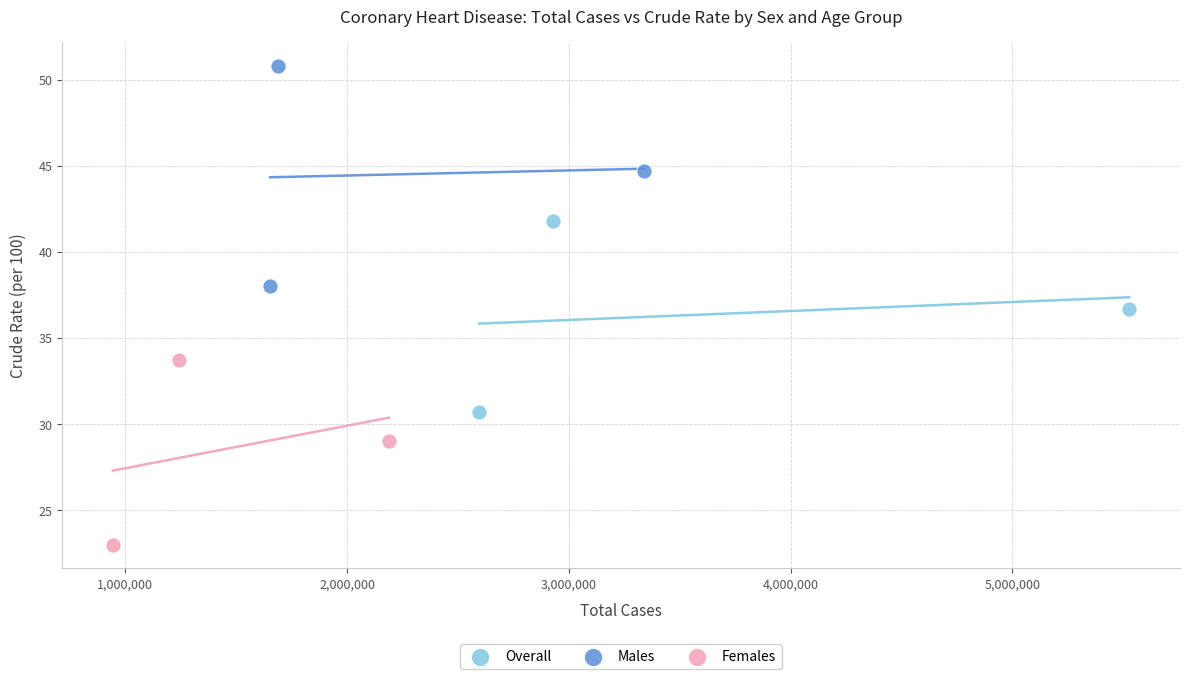

What are all the series names shown in the legend?

Overall, Males, Females